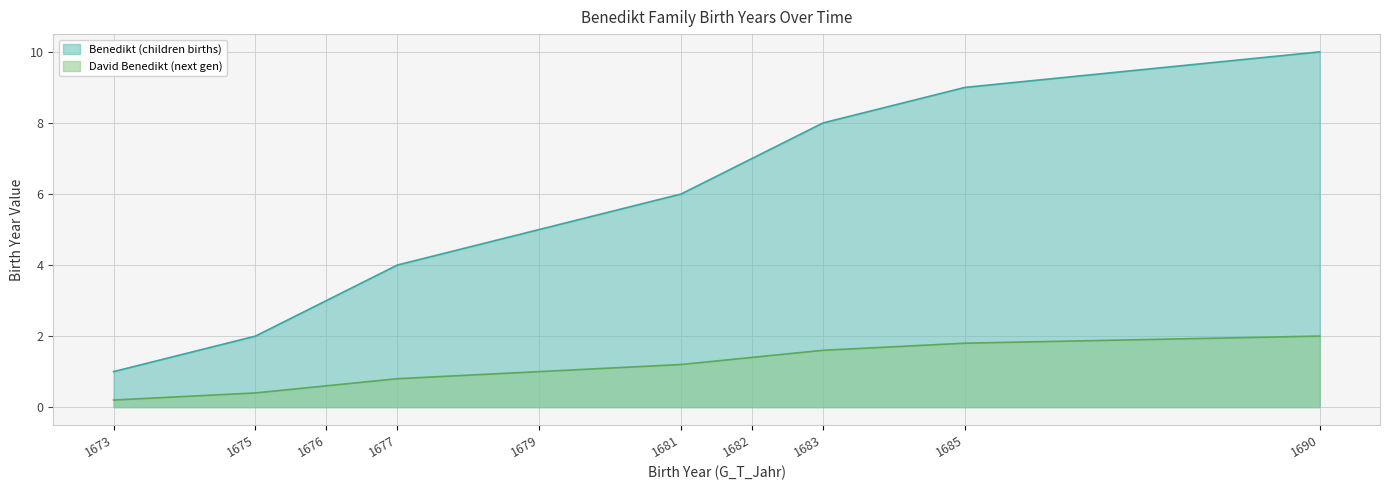

True or false: David Benedikt (next gen) has more than 2 points higher than both neighbors.

False